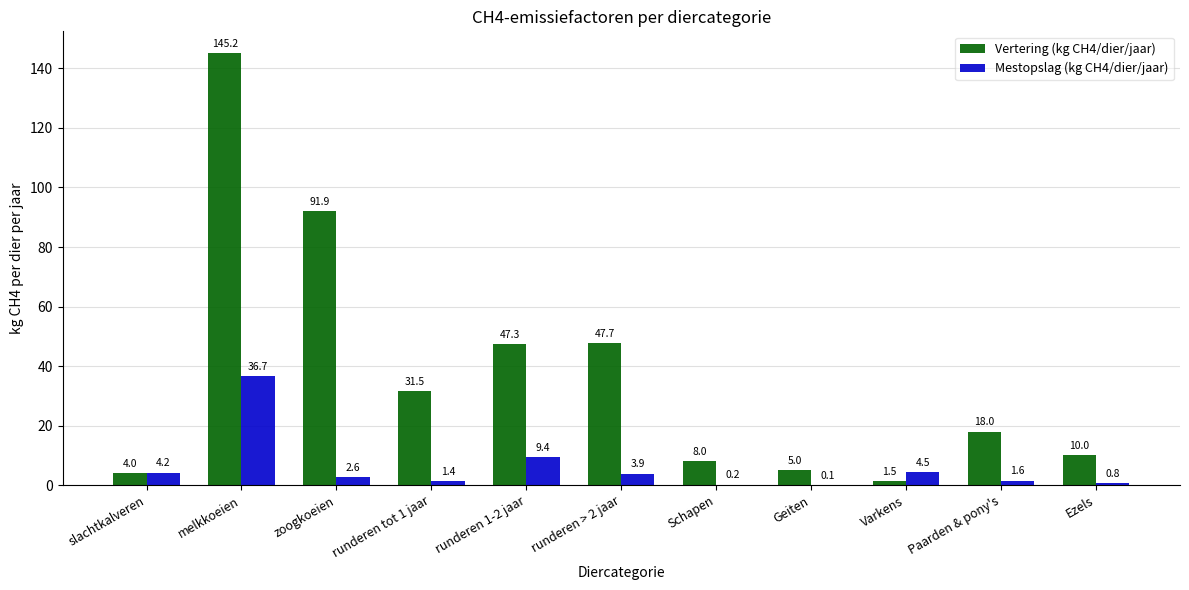

Which label corresponds to the largest value in the chart?

melkkoeien